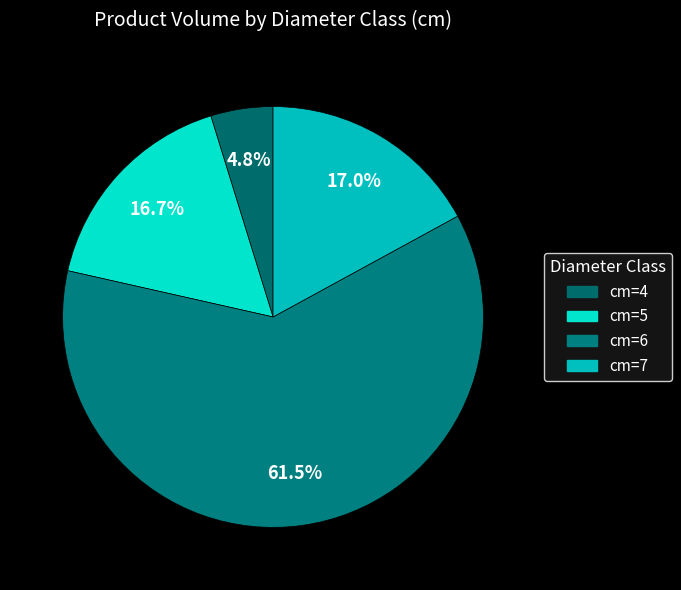

To the nearest percent, what is the average slice percentage?

25%